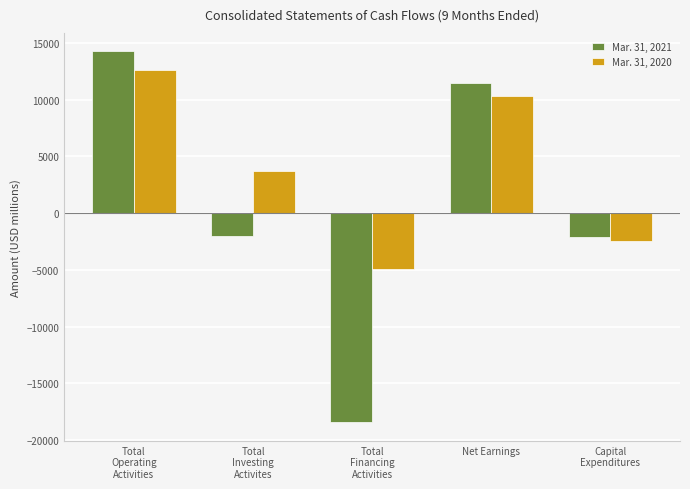

Which series has the widest spread of values?

Mar. 31, 2021